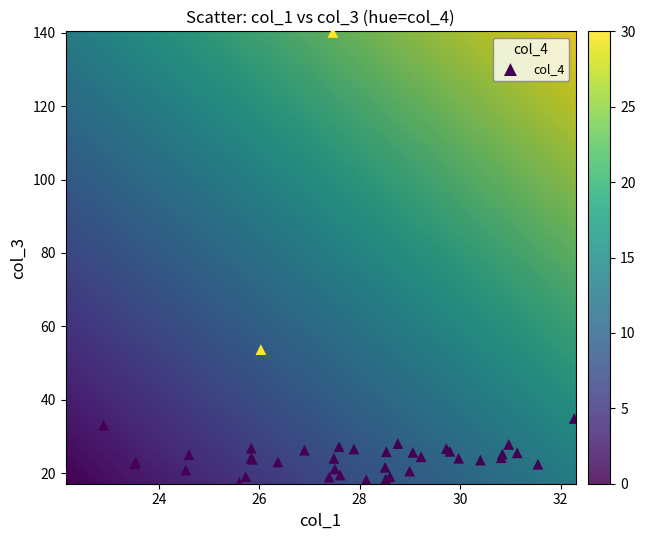

What Y value in the scatter plot is closest to 78?

53.7